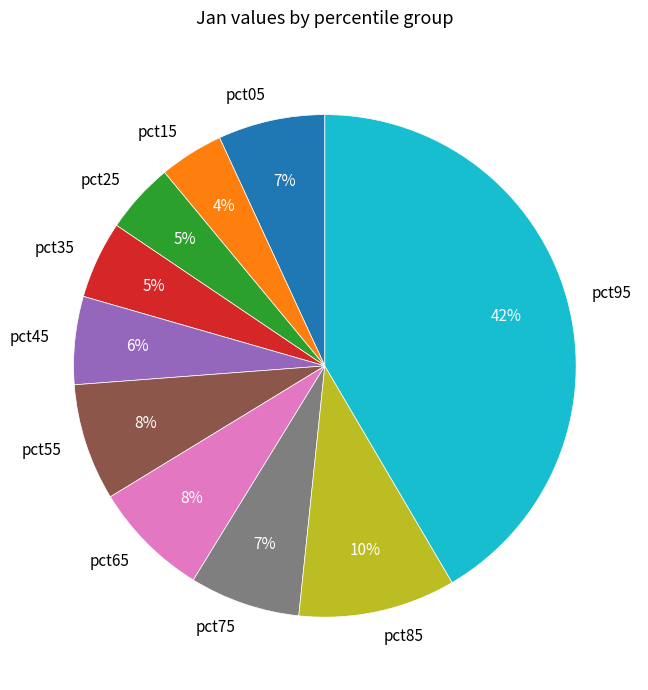

Which category has the biggest portion of the pie?

pct95